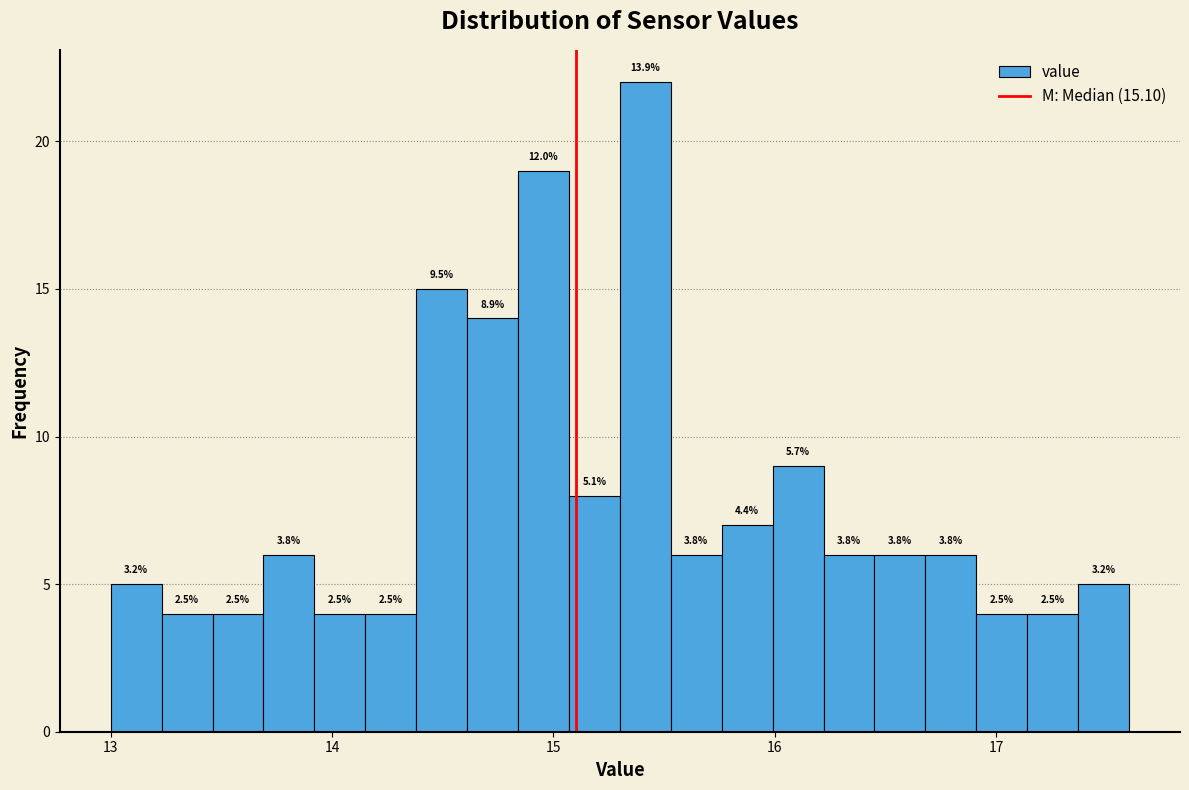

Read against the x-axis, roughly where is the centre of the tallest bar?

15.4